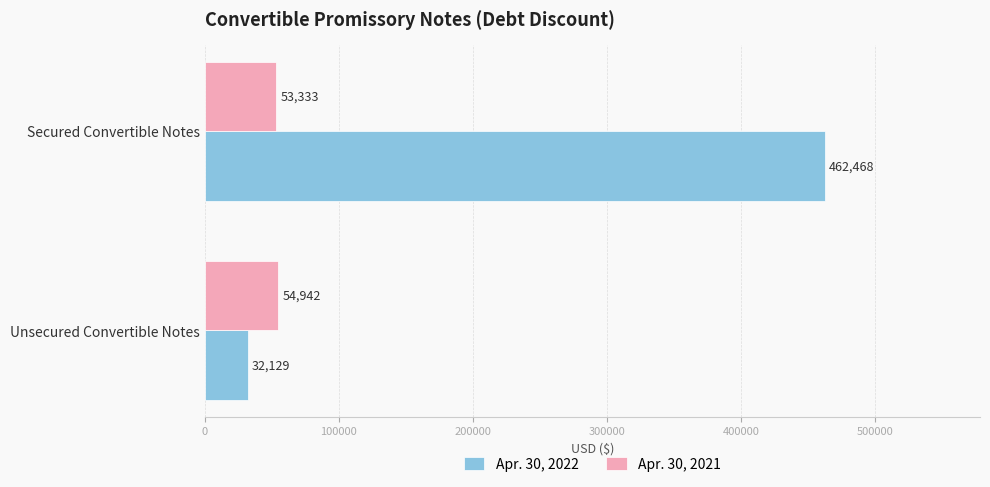

What is the maximum value for Apr. 30, 2021?

54942